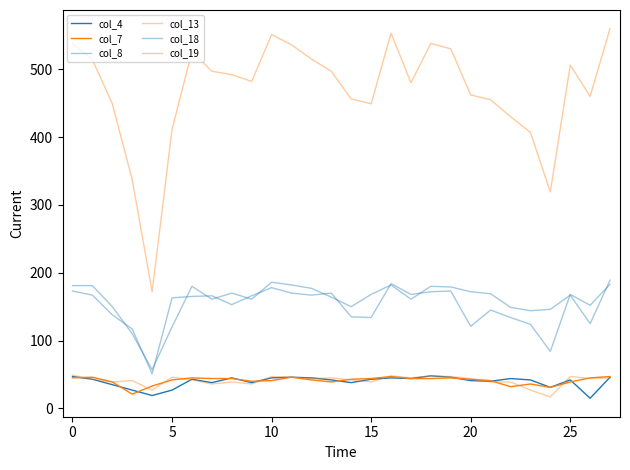

How many values in the col_7 series are below 43?

13